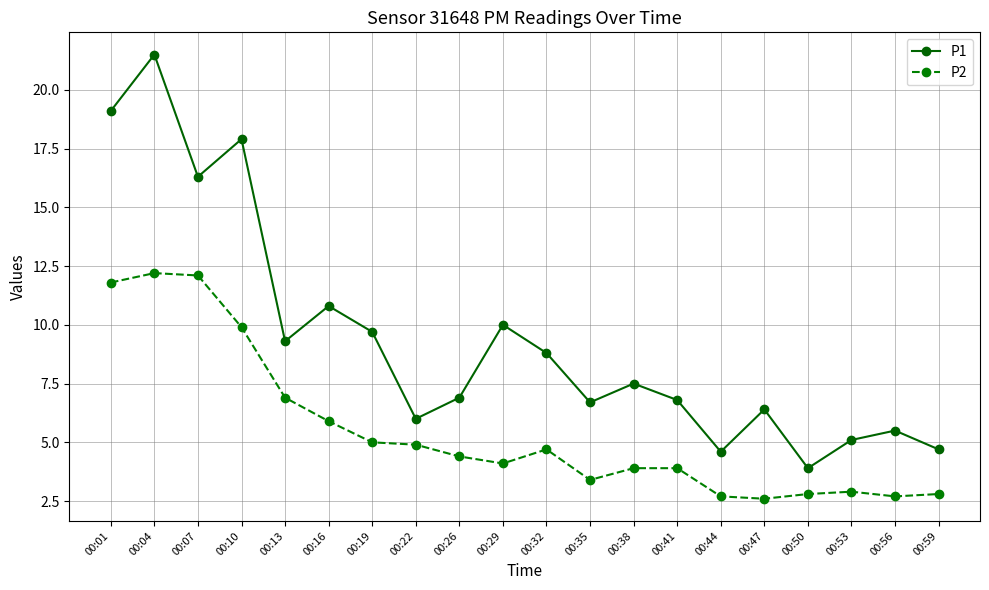

Where does the P2 series first go above 4?

00:01